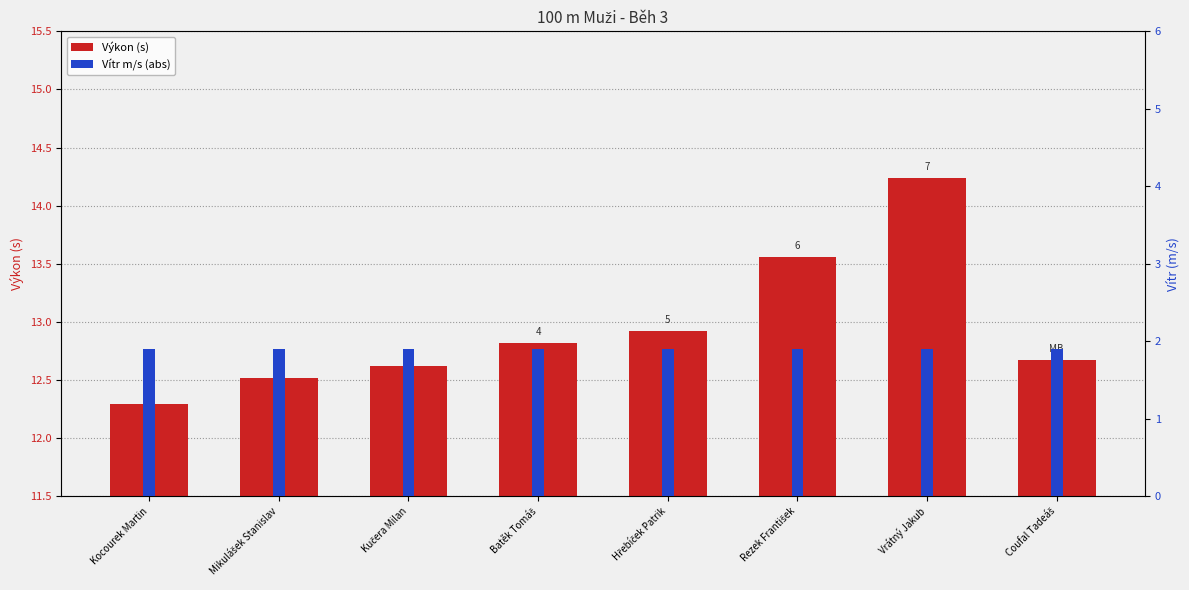

Is the value of Výkon (s) at Kocourek Martin greater than the value of Vítr m/s (abs) at Vrátný Jakub?

Yes